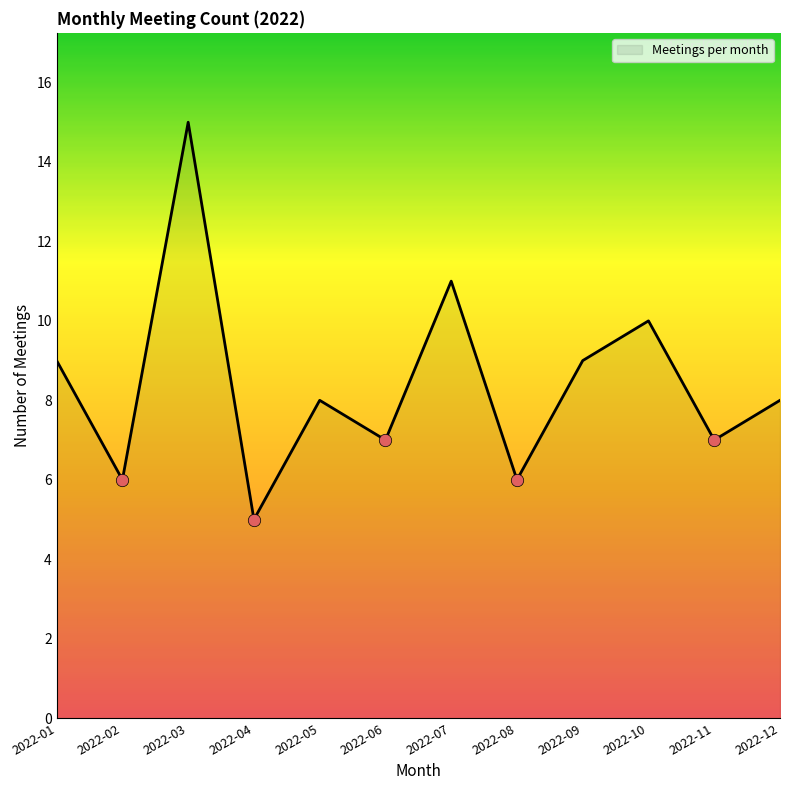

Between 2022-07 and 2022-12, which is larger?

2022-07